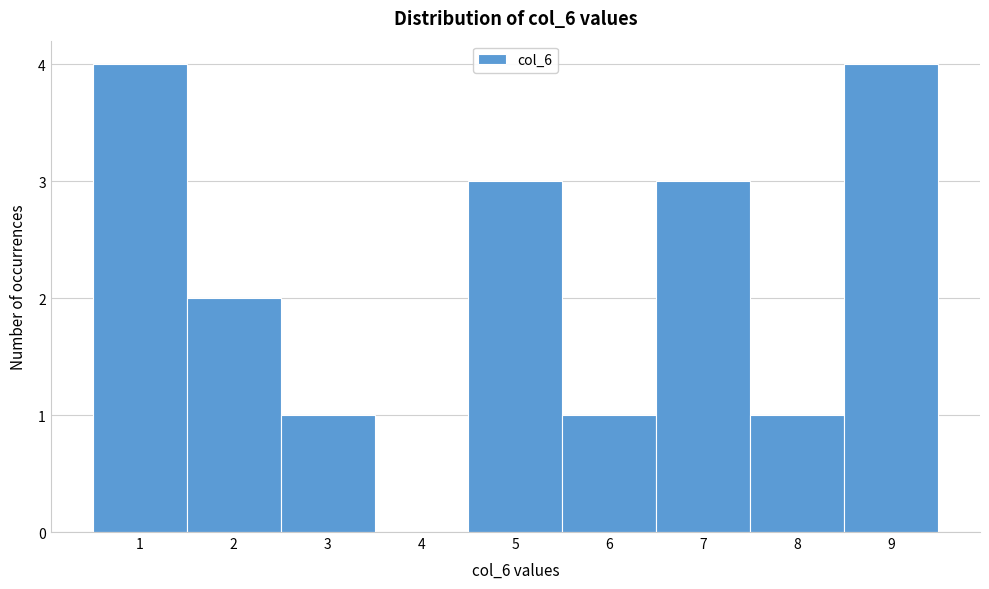

Reading left to right, transcribe this chart: for each bar, give the range it covers on the x-axis and its height. The values are not printed on the chart, so give them approximately, as read against the axis.

0.5 to 1.5: 4
1.5 to 2.5: 2
2.5 to 3.5: 1
3.5 to 4.5: 0
4.5 to 5.5: 3
5.5 to 6.5: 1
6.5 to 7.5: 3
7.5 to 8.5: 1
8.5 to 9.5: 4